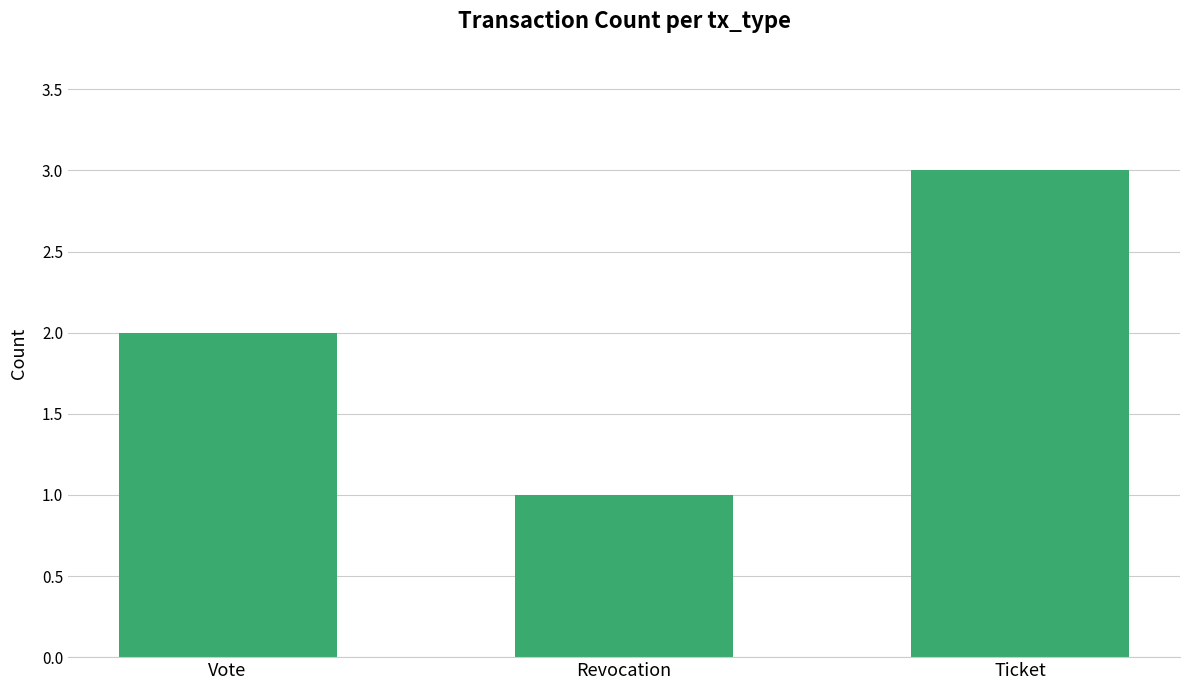

Rank the categories by value from highest to lowest.

Ticket, Vote, Revocation